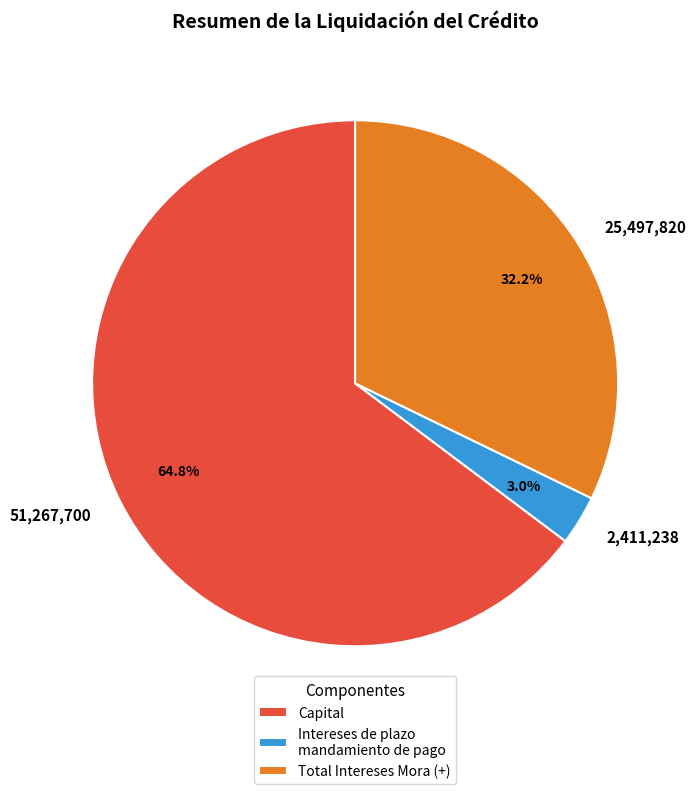

To the nearest percent, what is the average slice percentage?

33%